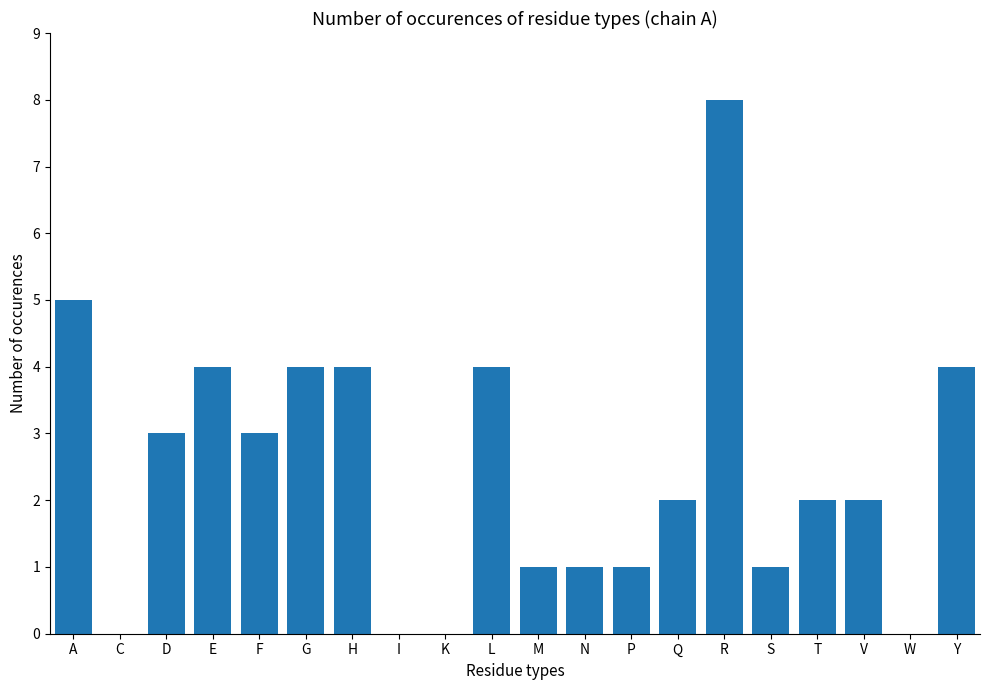

What is the change in value from R to V?

-6